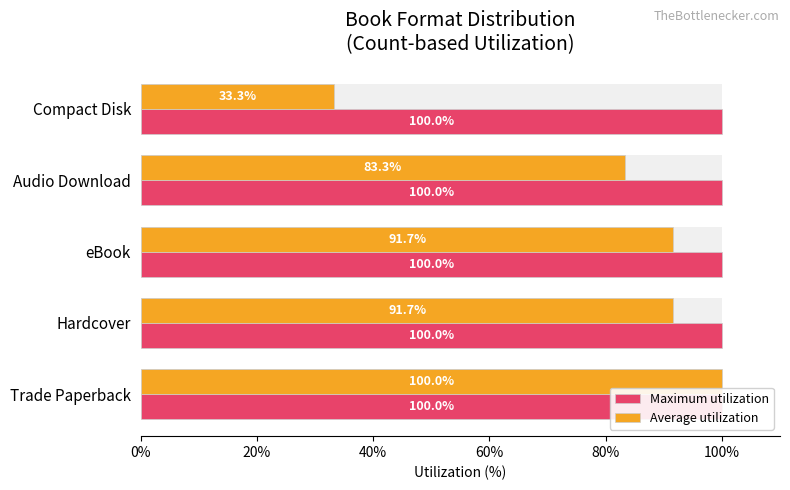

Which series has the widest spread of values?

Average utilization